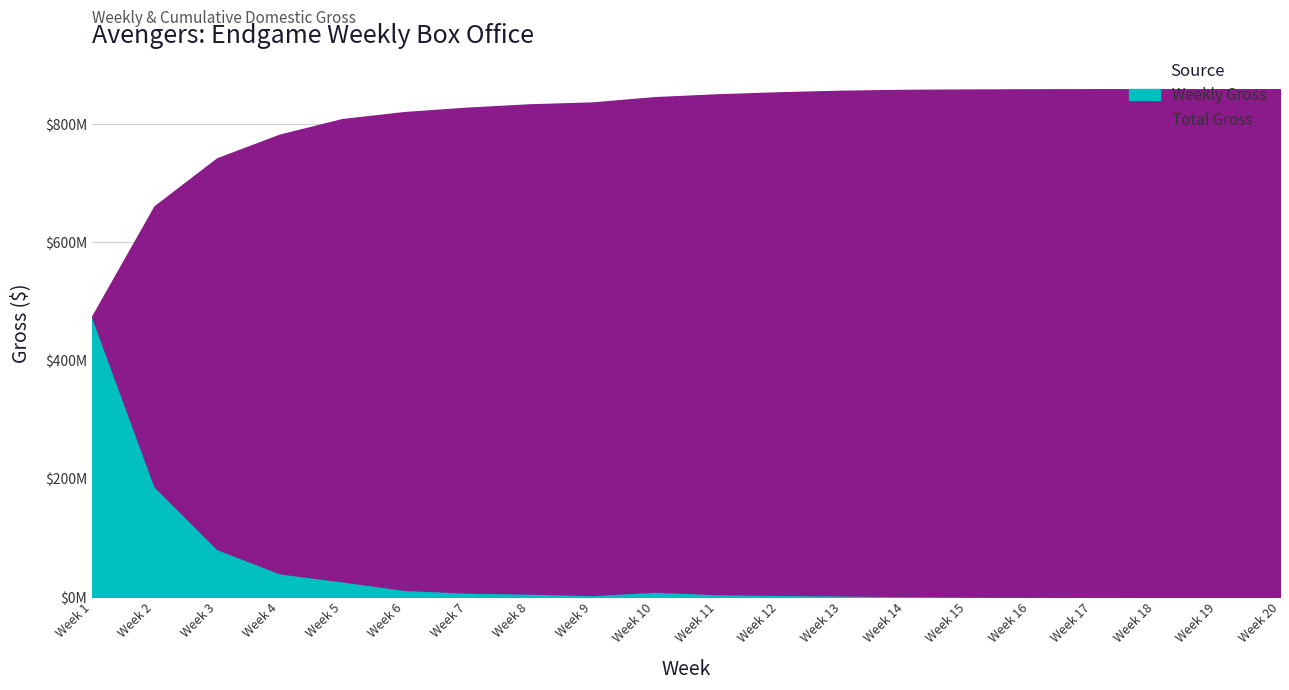

What is the total value across all series at Week 8?

838243573